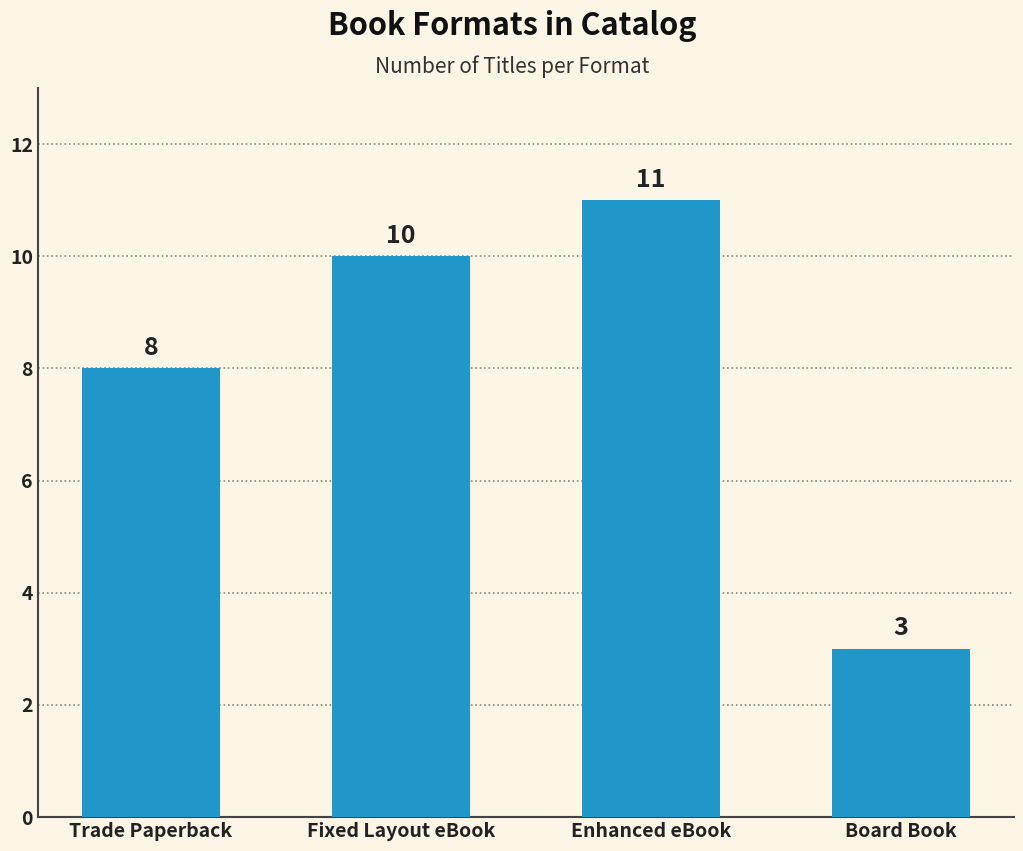

Reading left to right, list all the values displayed in this chart.

8	10	11	3